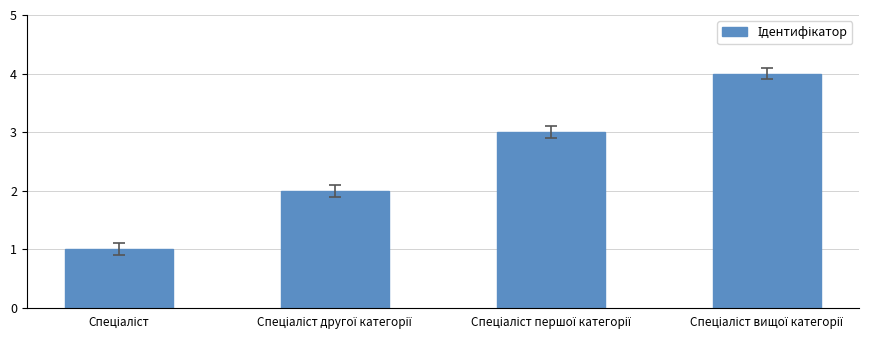

What is the difference between the maximum and minimum values?

3